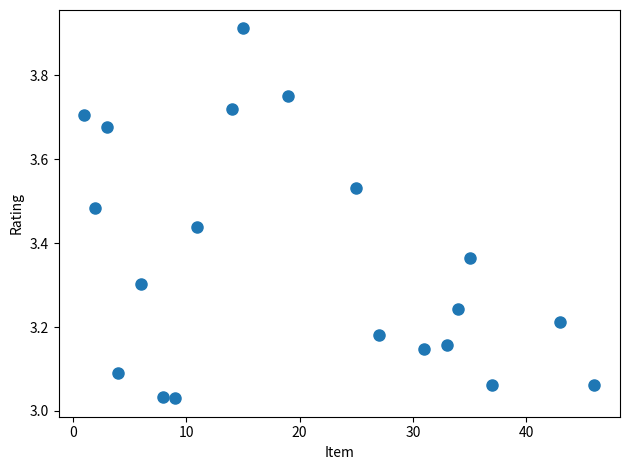

What is the range of Y values (max minus min)?

0.9